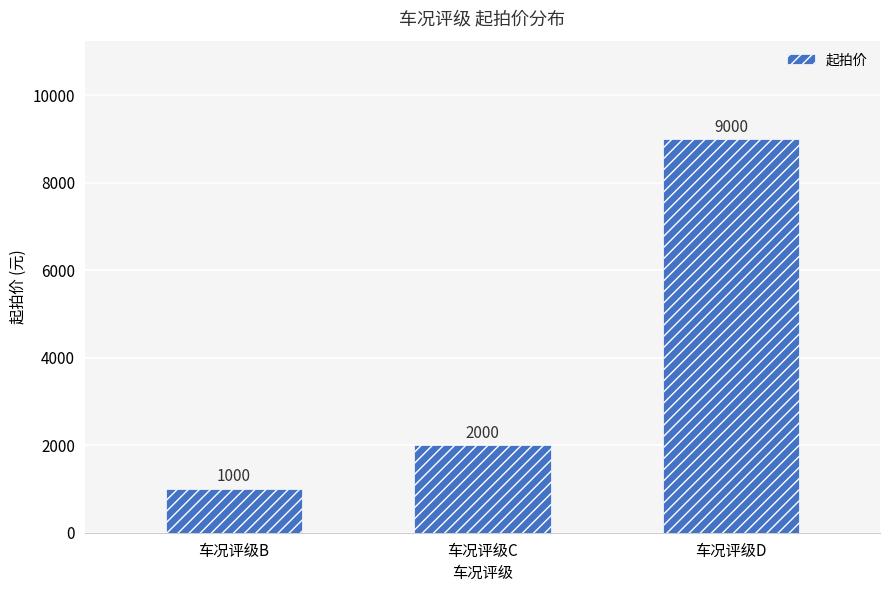

True or false: the data shows 13194 at 车况评级D.

False